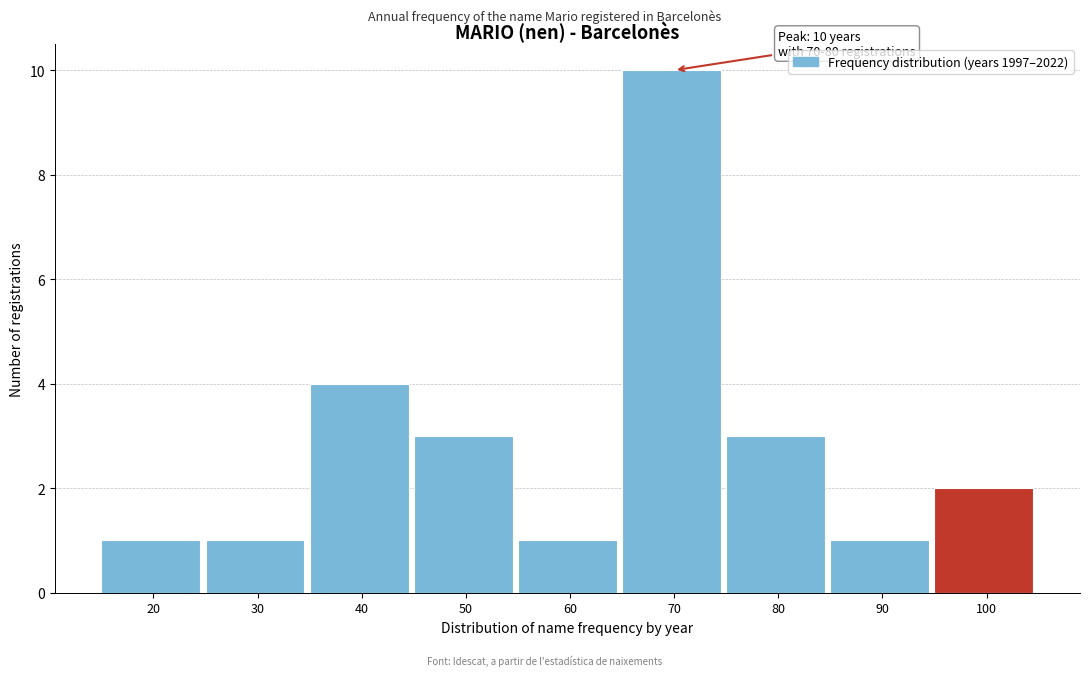

Reading right to left, list all the values displayed in this chart.

2	1	3	10	1	3	4	1	1